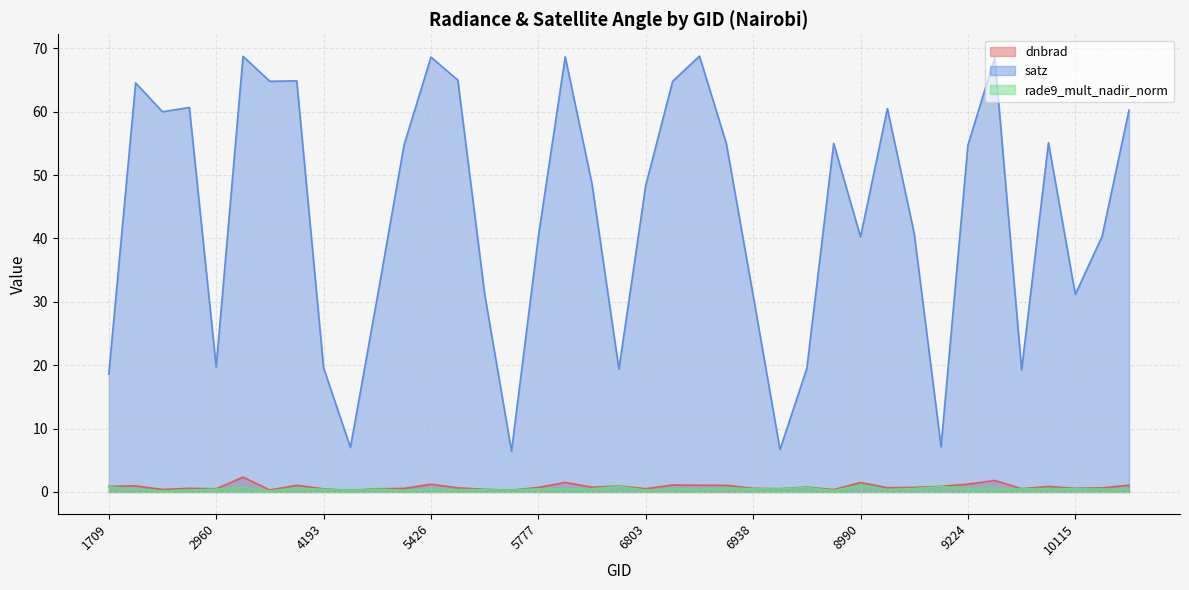

List the labels in order of rade9_mult_nadir_norm value, smallest first.

1988, 3464, 8234, 5318, 5390, 6803, 5750, 2051, 5723, 5444, 9080, 5426, 6866, 1790, 4193, 10223, 2960, 5354, 10187, 6839, 6650, 9962, 6938, 7856, 5777, 10115, 6704, 10079, 9116, 9224, 9260, 4121, 6902, 8099, 3446, 1709, 9152, 6776, 8990